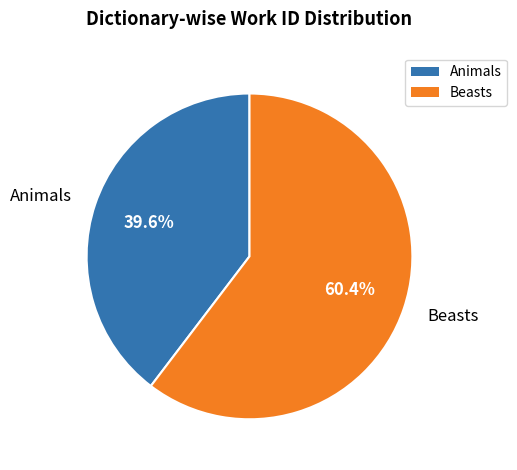

To the nearest percent, what portion does Animals represent?

40%